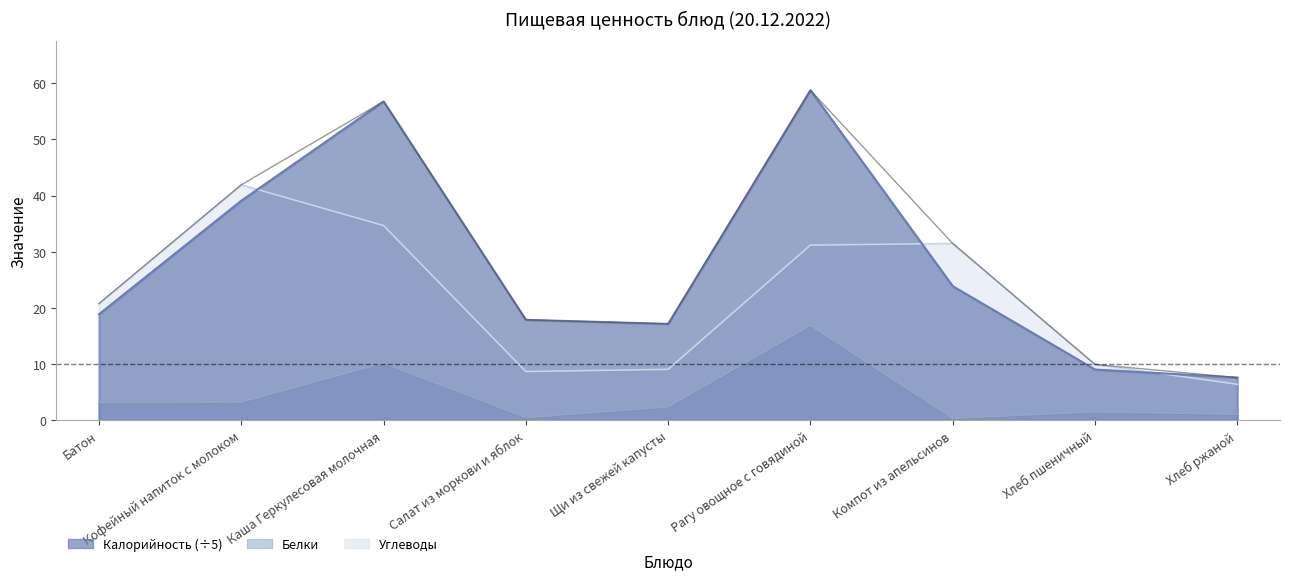

How many series are shown in this chart?

3